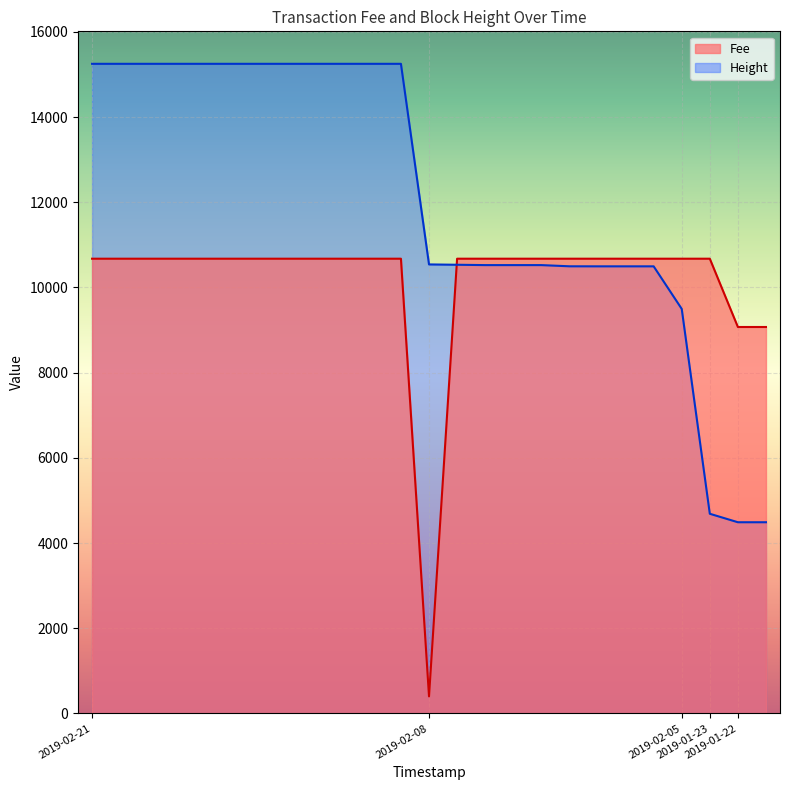

What is the total value across all series at 2019-02-08 20:29:46?

10940.7